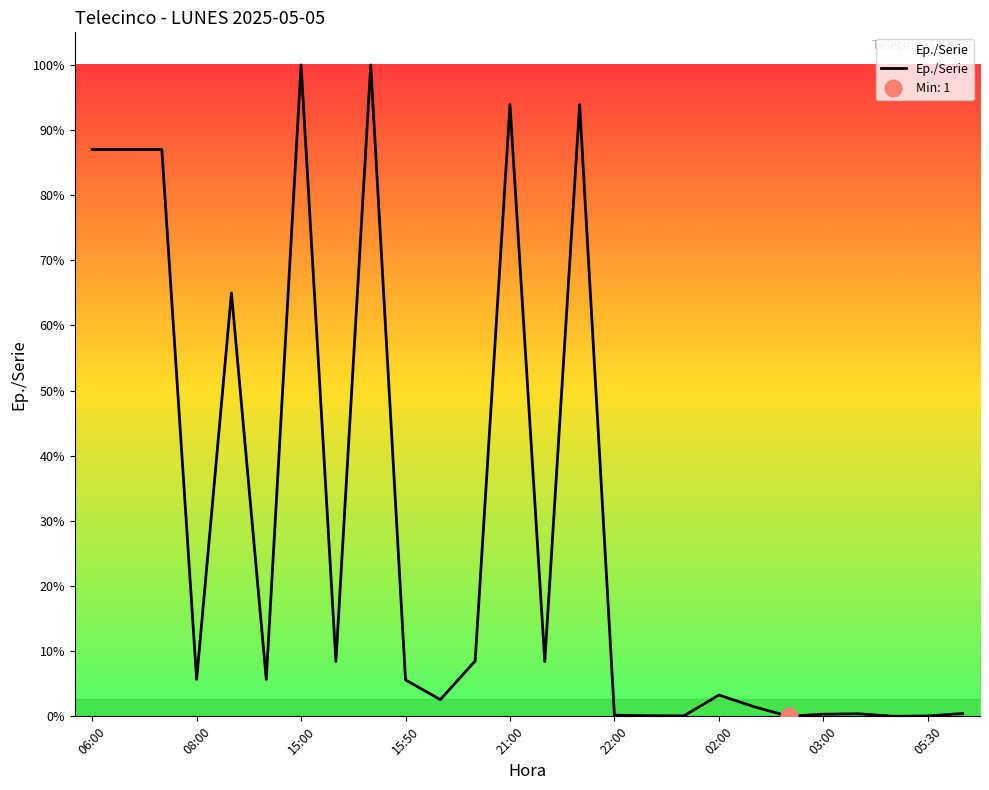

How many lines are shown in the chart?

1